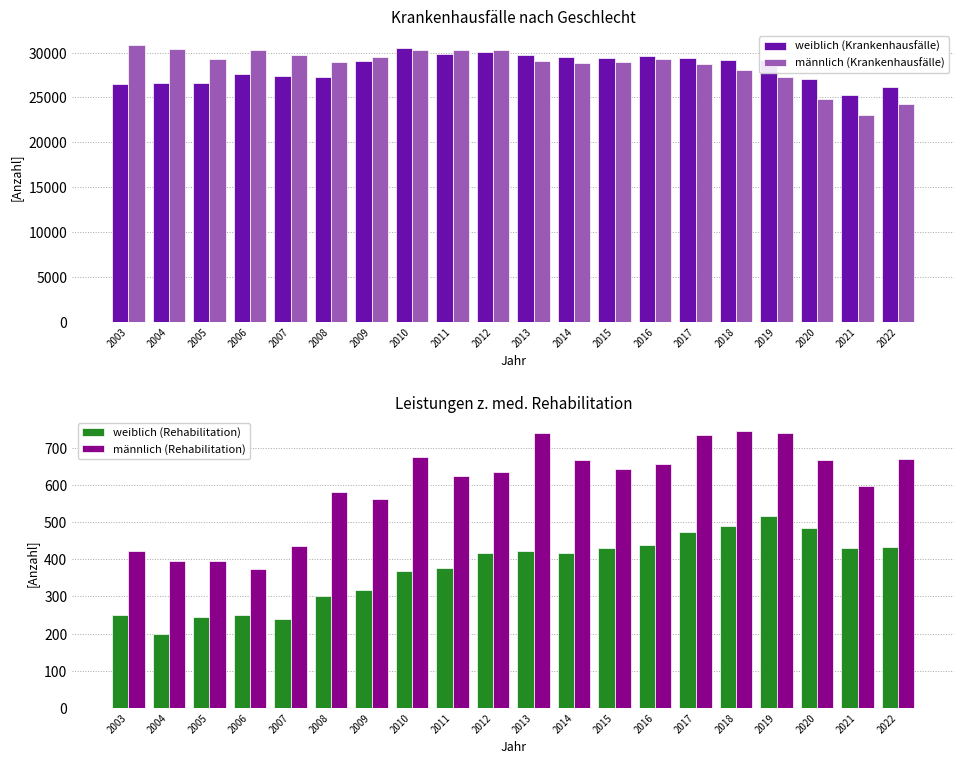

Which series has the largest total across all categories?

männlich (Krankenhausfälle)